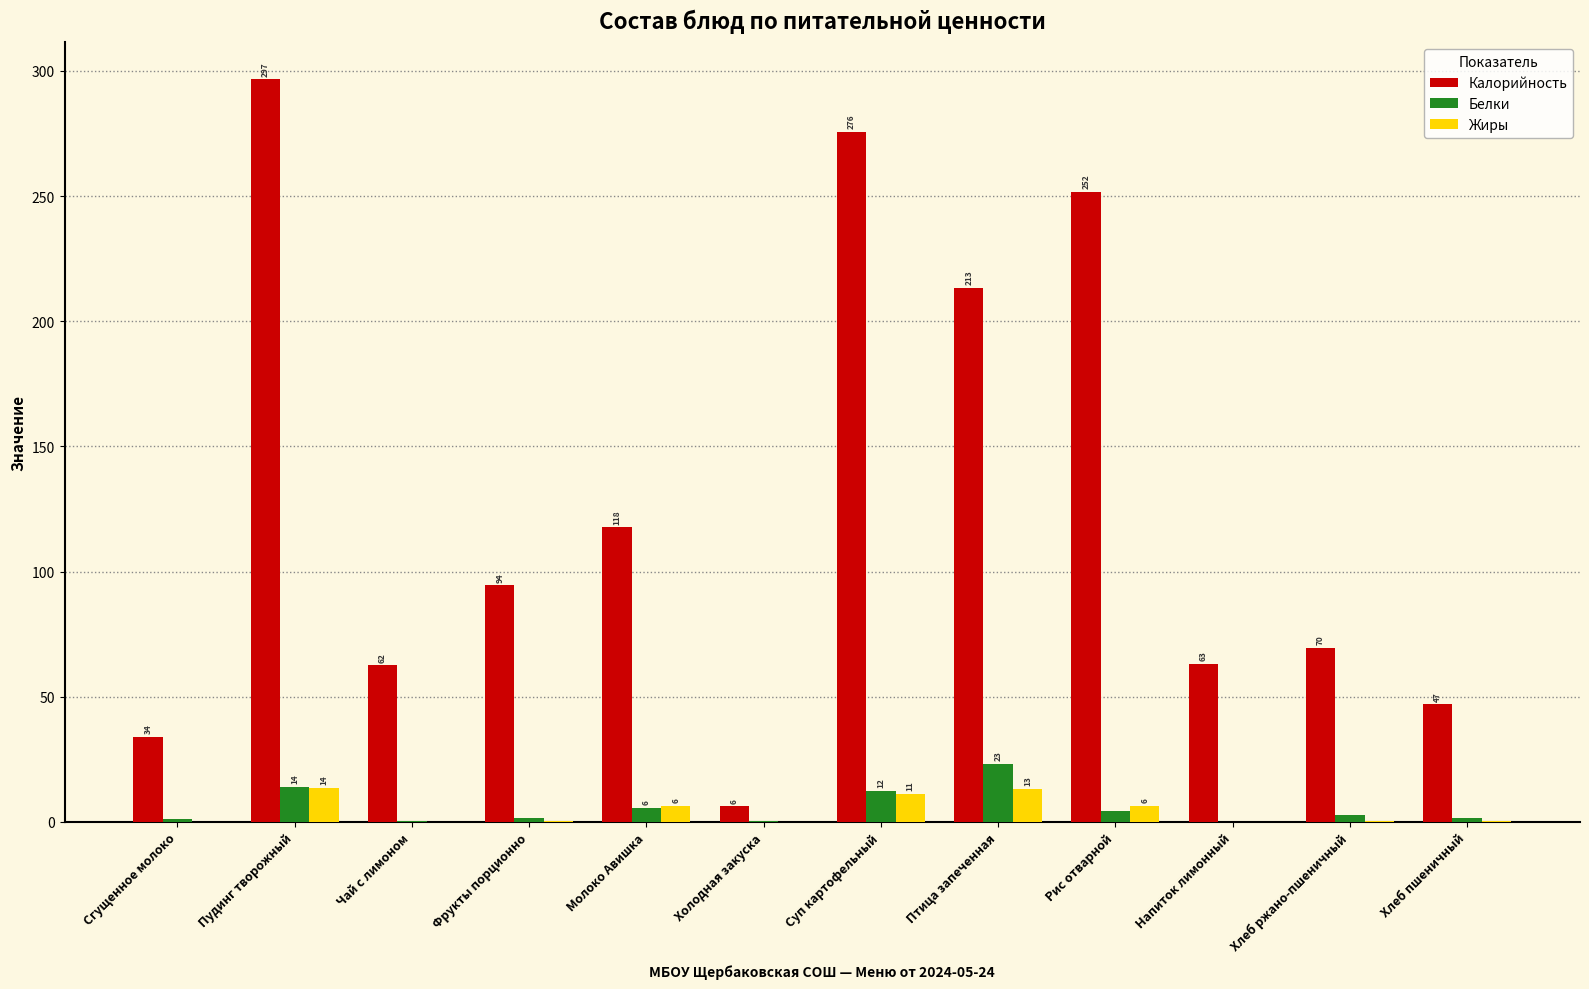

How many groups of bars are there?

12